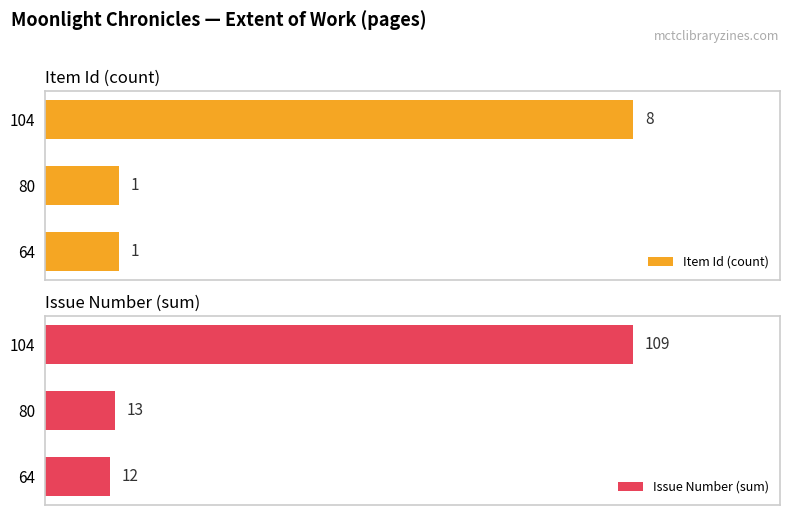

What is the average value of the Issue Number (sum) series?

45